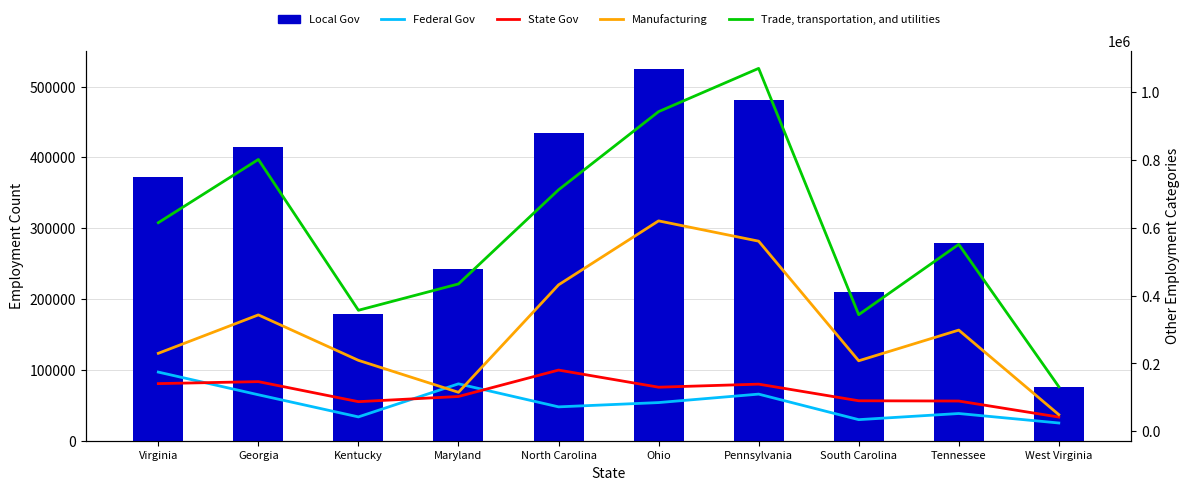

What is the value of the Federal Gov bar at the 1st from the left?

174504